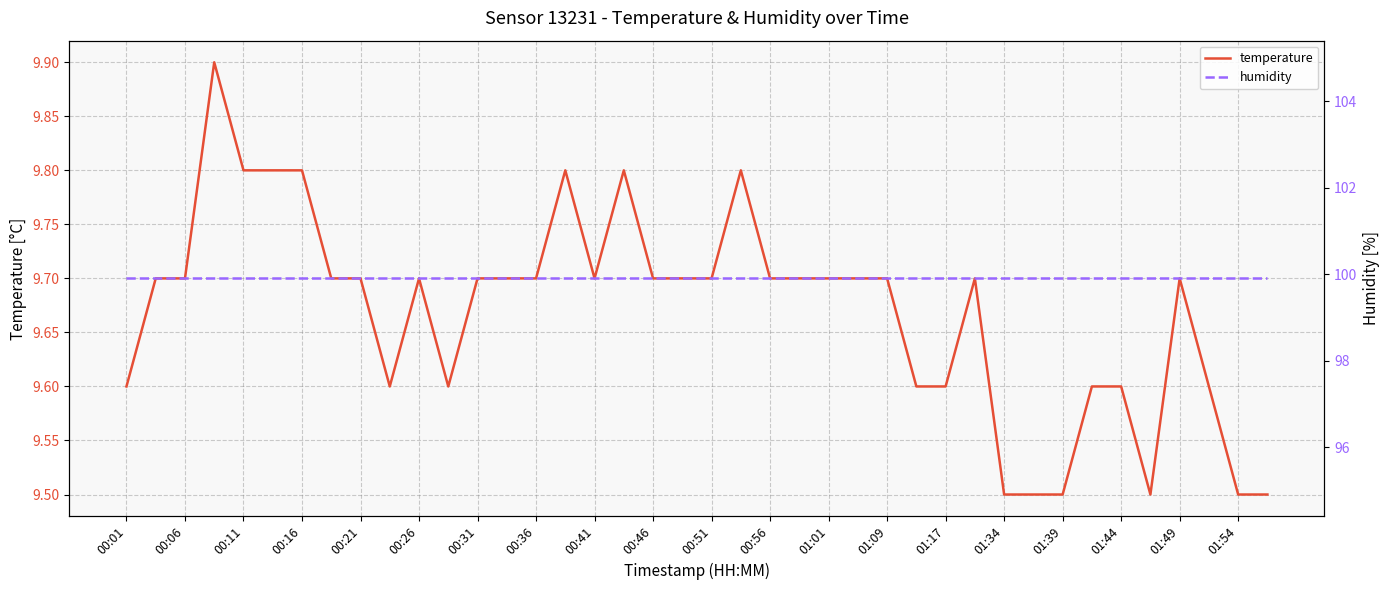

What is the maximum value for temperature?

9.9